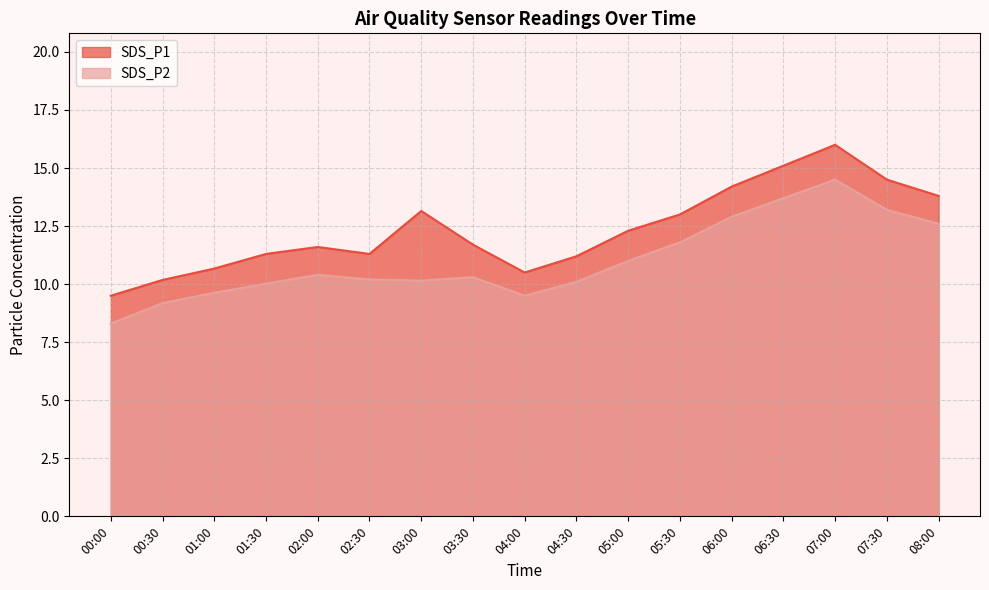

Is it true that SDS_P1 equals 8.4 at 03:00?

False